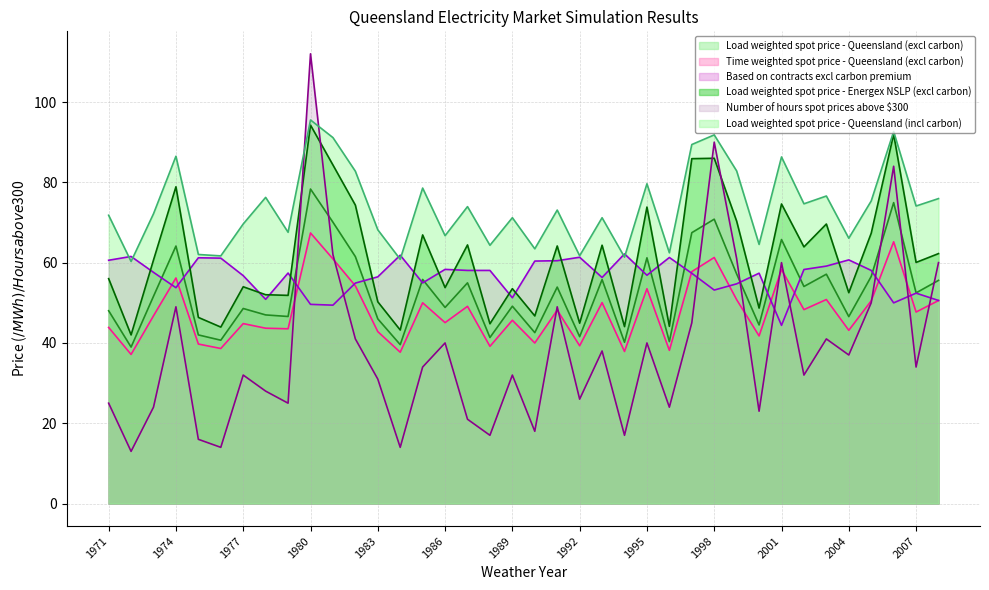

What is the spread (max minus min) of values at 1991?

24.9